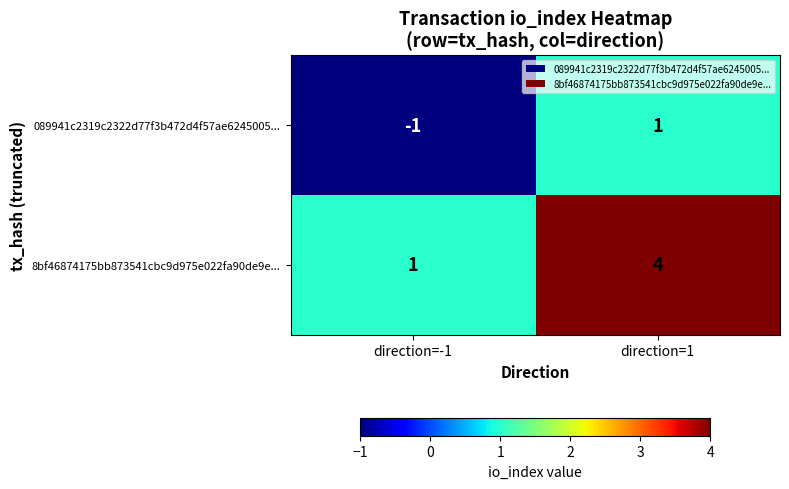

The value of 089941c2319c2322d77f3b472d4f57ae6245005... at direction=-1 is -1. True or false?

True